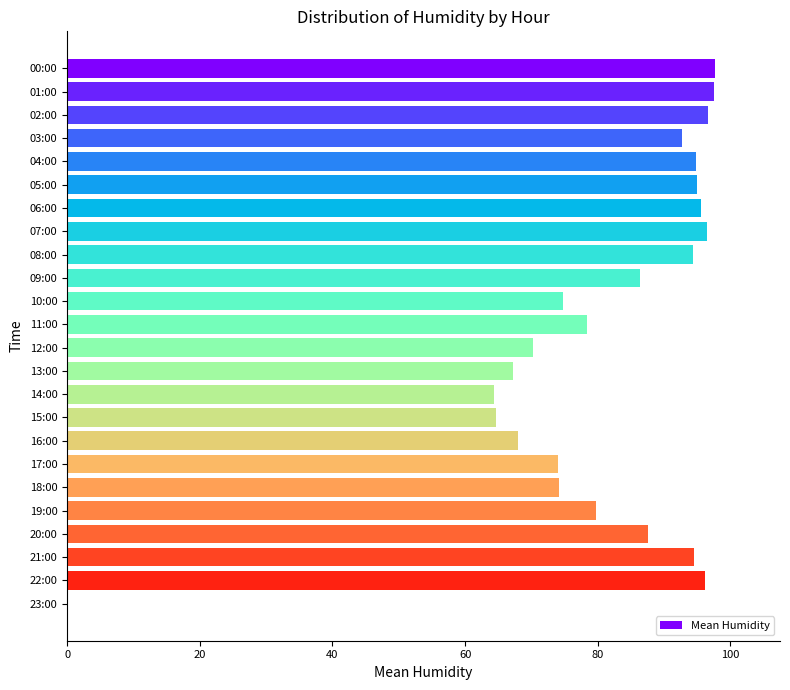

Are the bars grouped side by side (vs. stacked)?

No